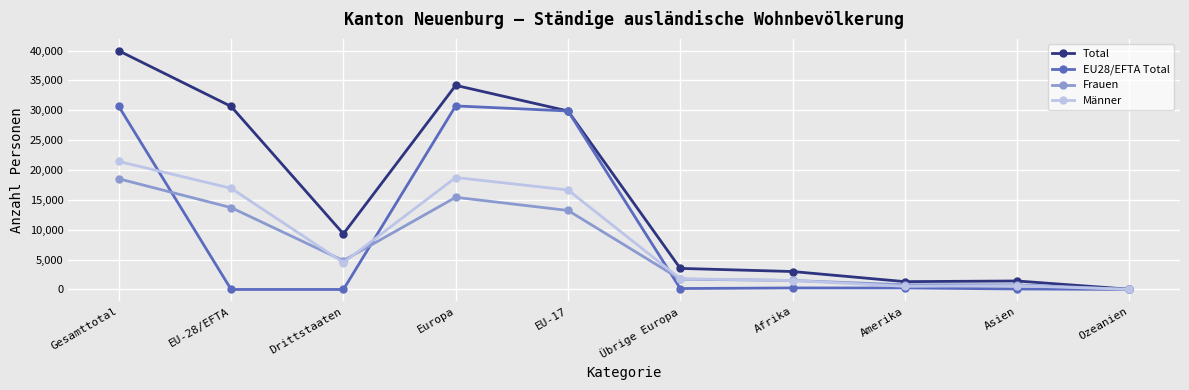

What is the value of the Frauen point at the 2nd from the left?

13705